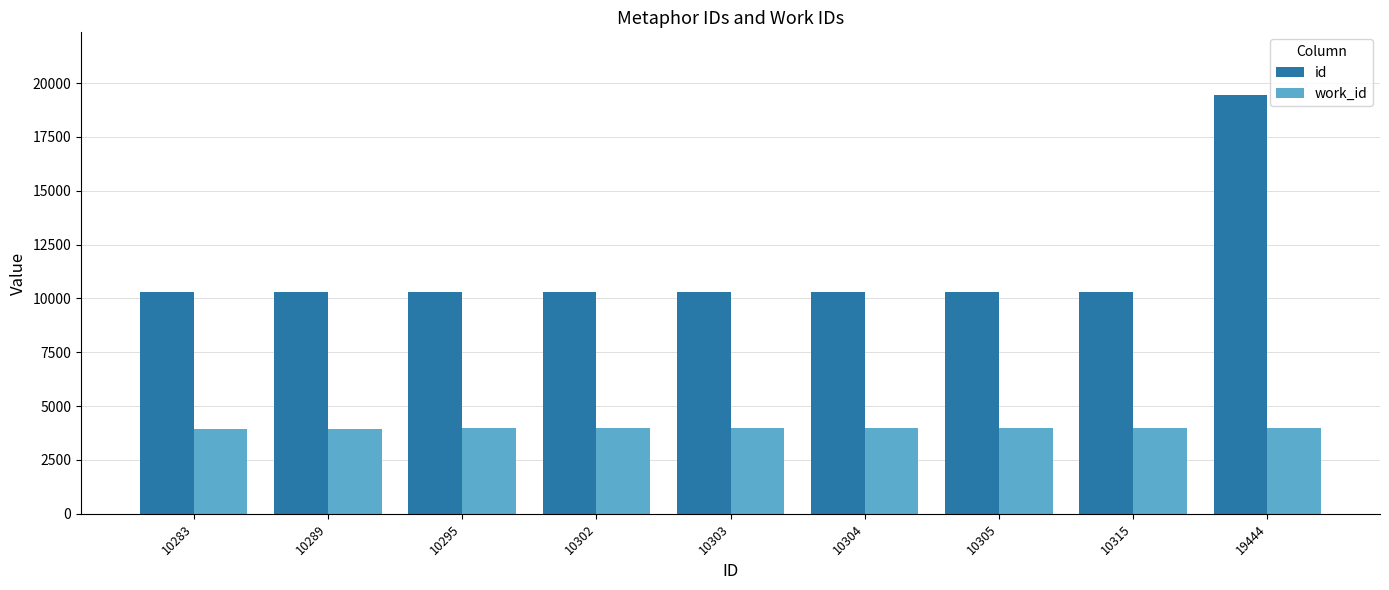

What is the sum of the id values at 10305 and 19444?

29749